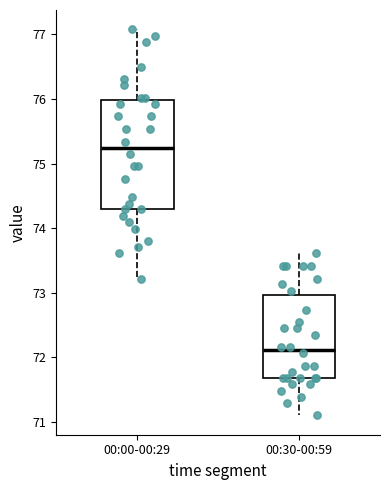

Reading left to right, read every box against the y-axis: the position of its median line, the range the box covers, and the ends of its whiskers. The values are not printed on the chart, so give them approximately, as read against the axis.

00:00-00:29: median 75.2, box 74.3 to 76.0, whiskers 73.2 to 77.1
00:30-00:59: median 72.1, box 71.7 to 73.0, whiskers 71.1 to 73.6